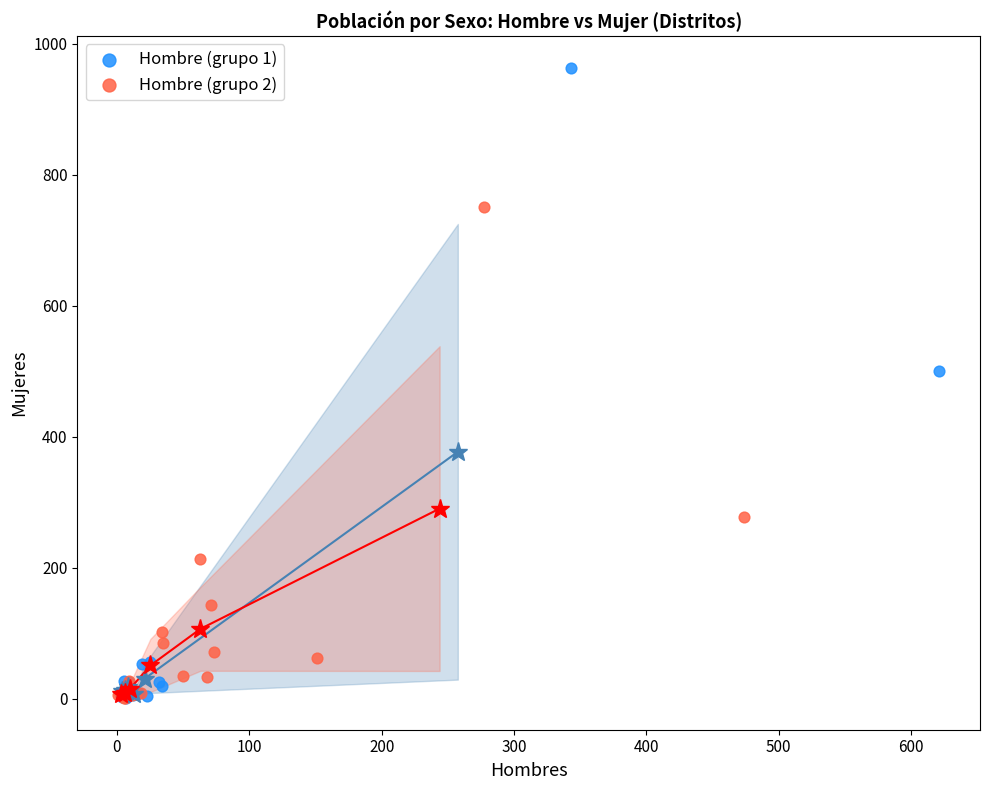

Which series contains the highest Y value?

Hombre (grupo 1)